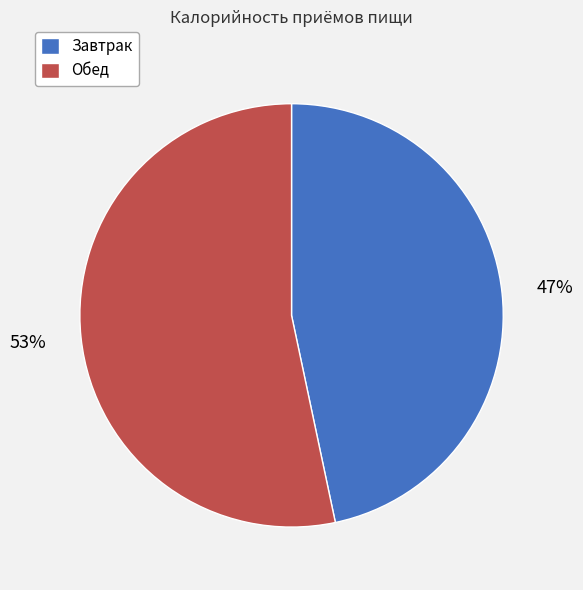

How many segments does this pie chart have?

2